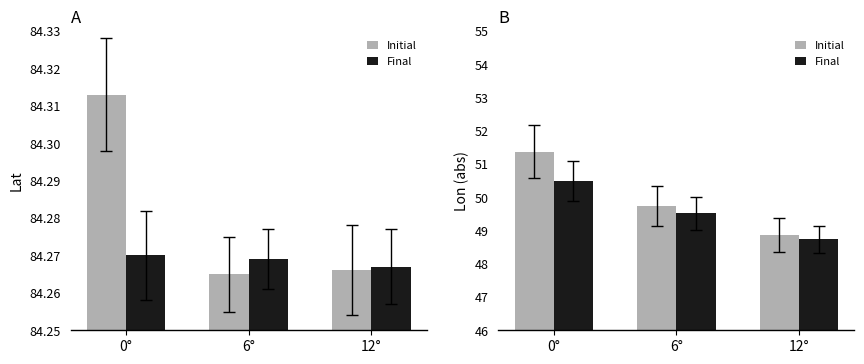

True or false: Initial has a value of 48.9 at 12°.

True